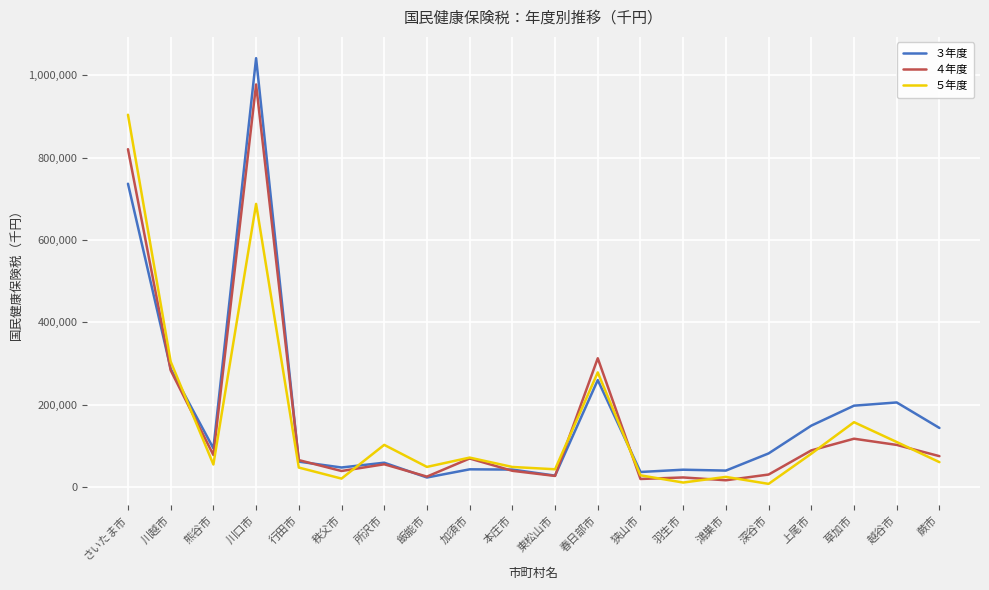

Does the chart display data point markers on the line(s)?

No